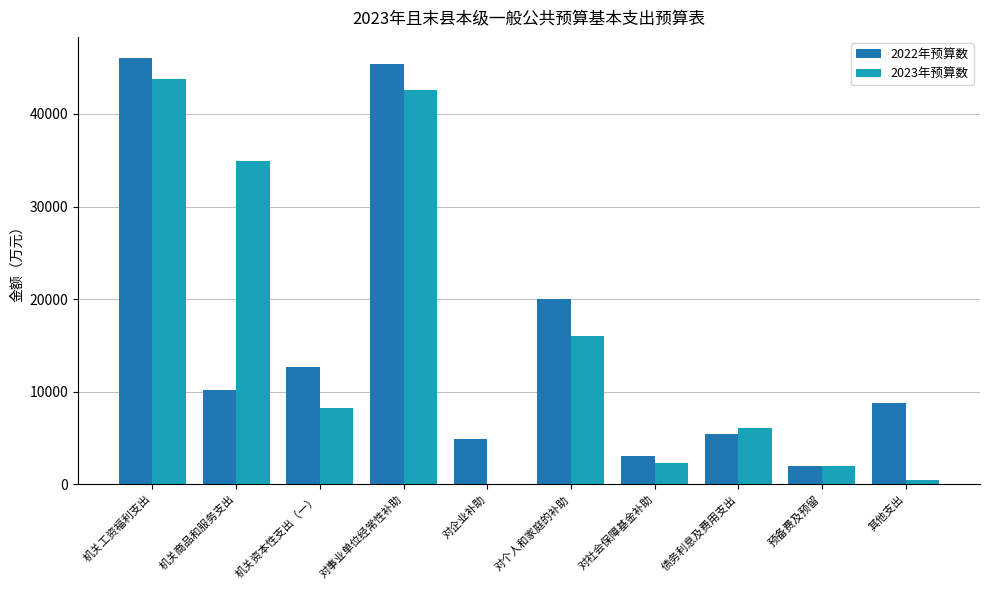

What is the greatest value displayed?

46033